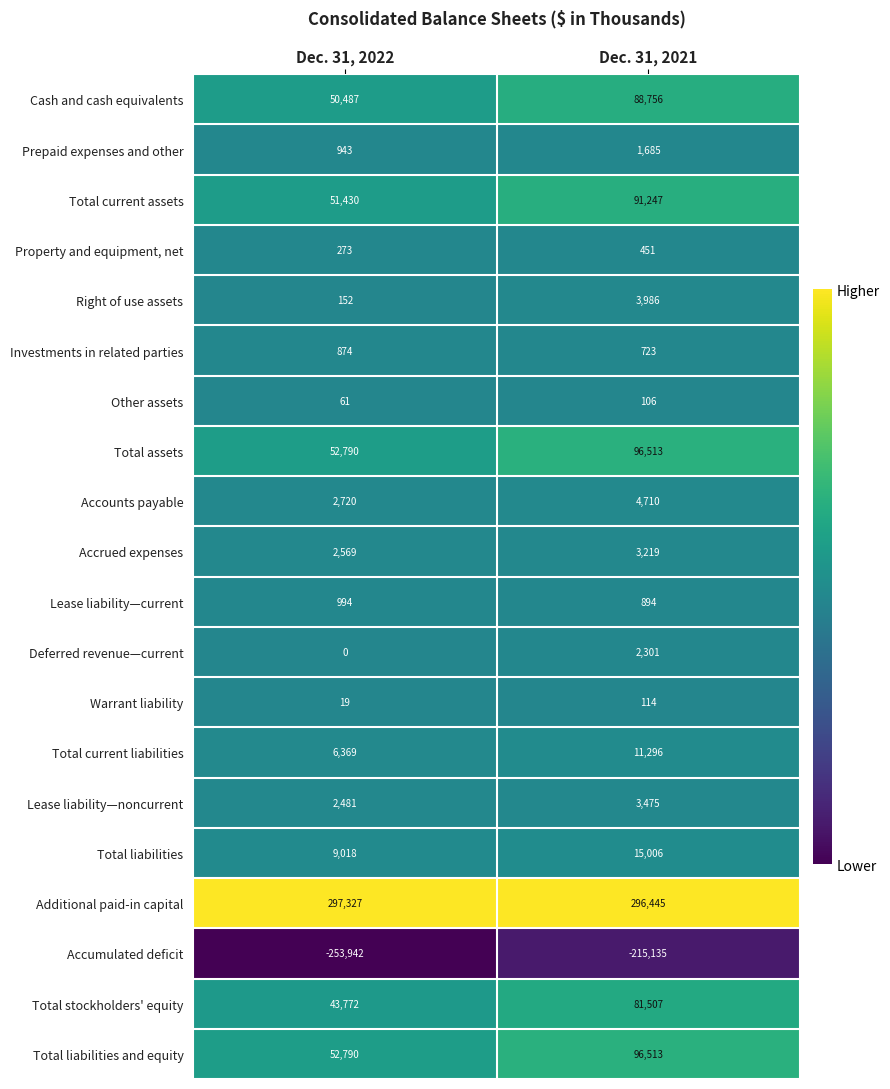

What is the total value across all series at Dec. 31, 2021?

583812